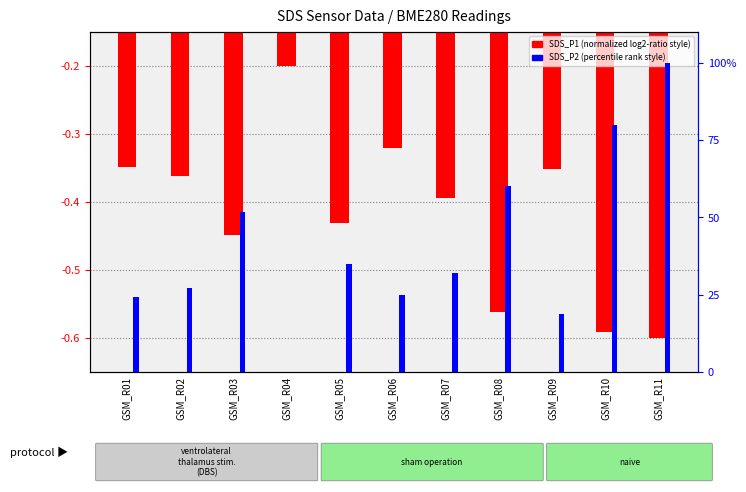

At how many categories does at least one series exceed 5?

10